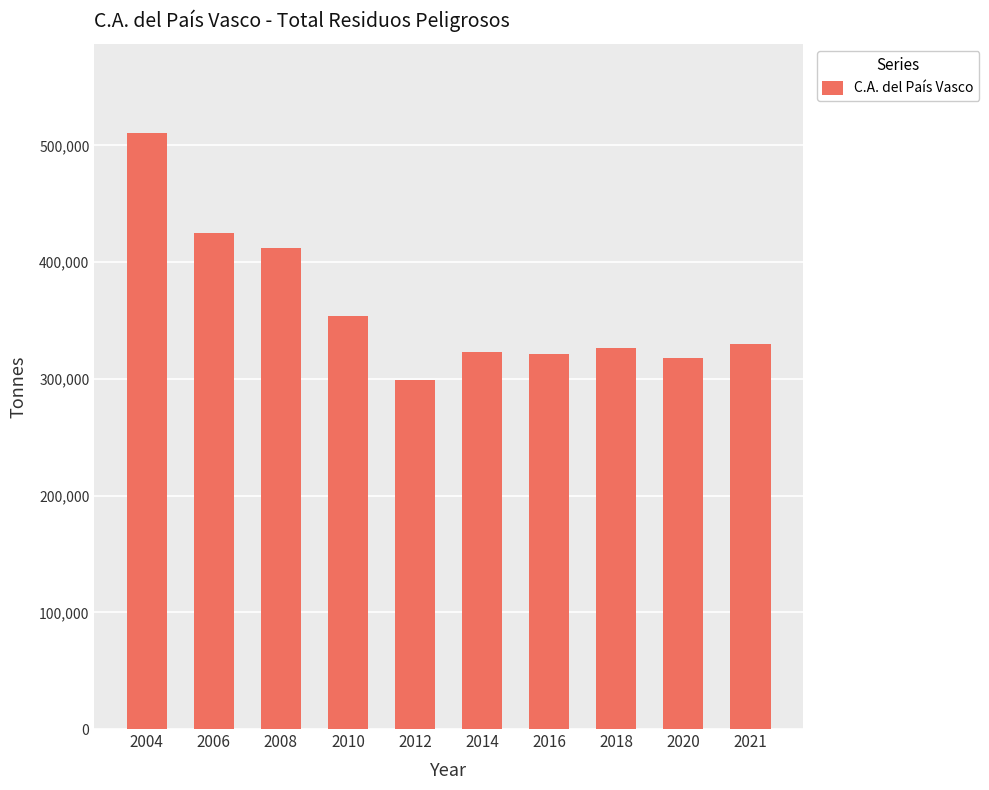

What is the change in value from 2008 to 2018?

-85959